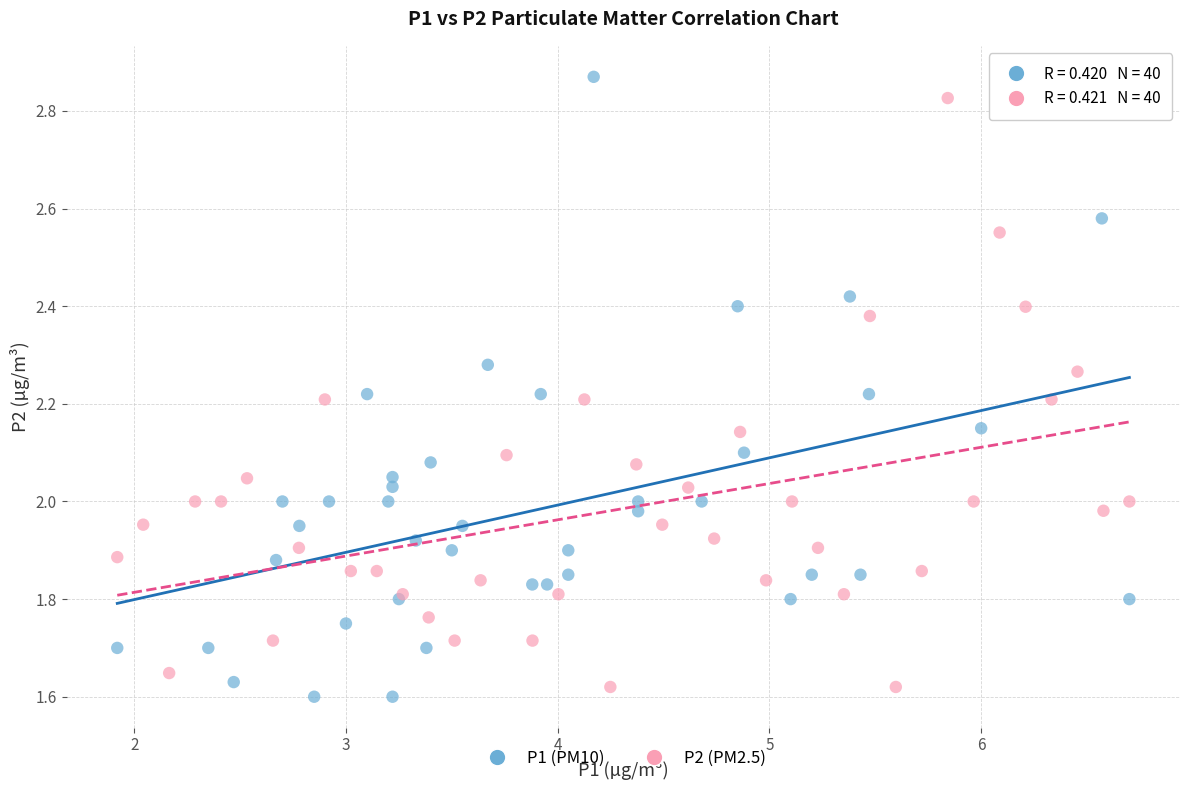

What are all the series names shown in the legend?

P1 (PM10), P2 (PM2.5)